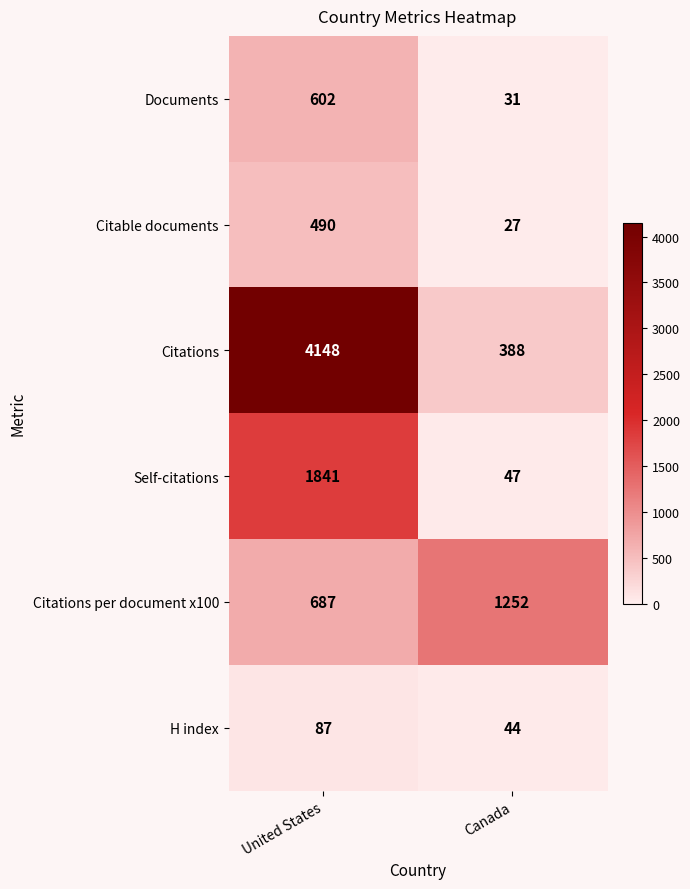

Which series has the largest range (max minus min)?

Citations